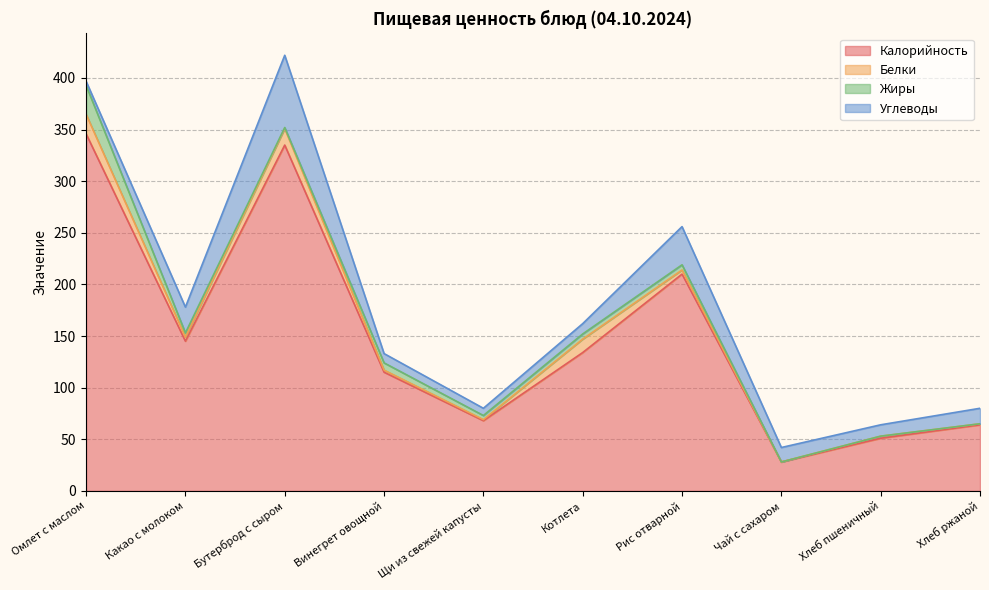

Which has a higher value, Винегрет овощной or Какао с молоком?

Какао с молоком